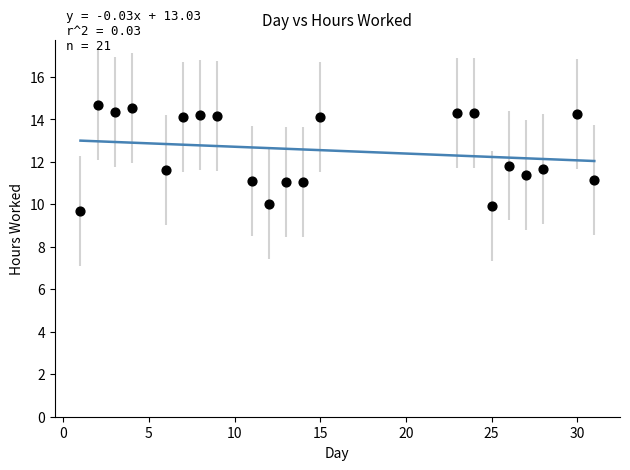

What is the range of Y values (max minus min)?

5.0